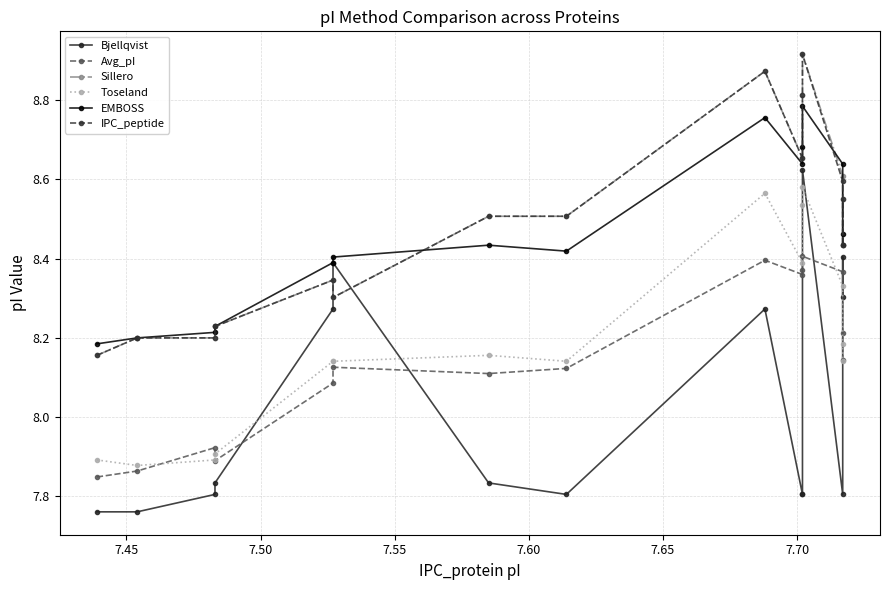

How many Bjellqvist values are between 7 and 8?

9